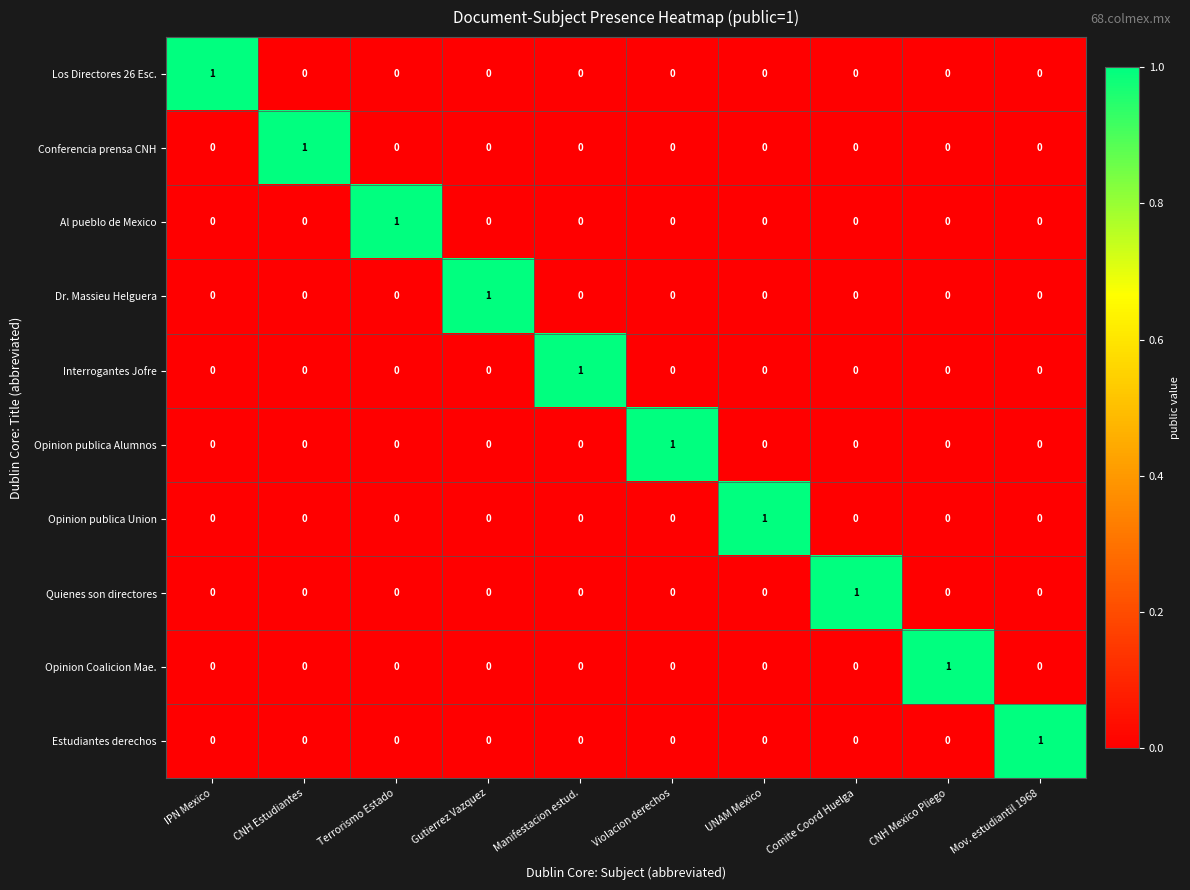

At how many categories does at least one series exceed 0?

10